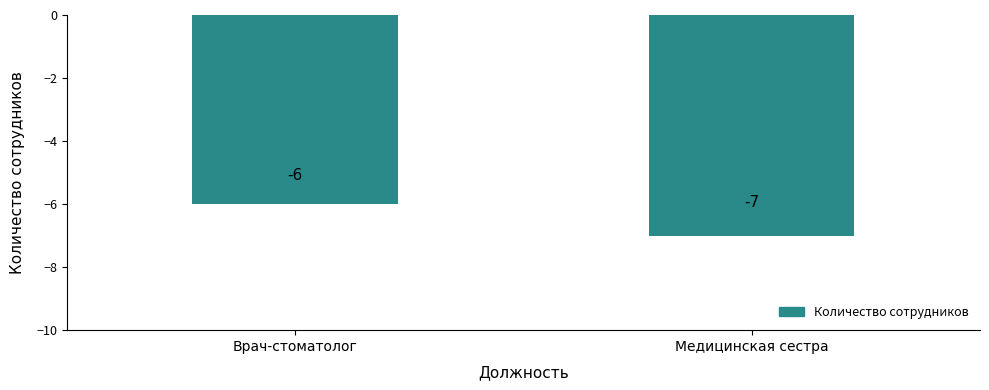

The chart shows a value of -6 at Врач-стоматолог. True or false?

True